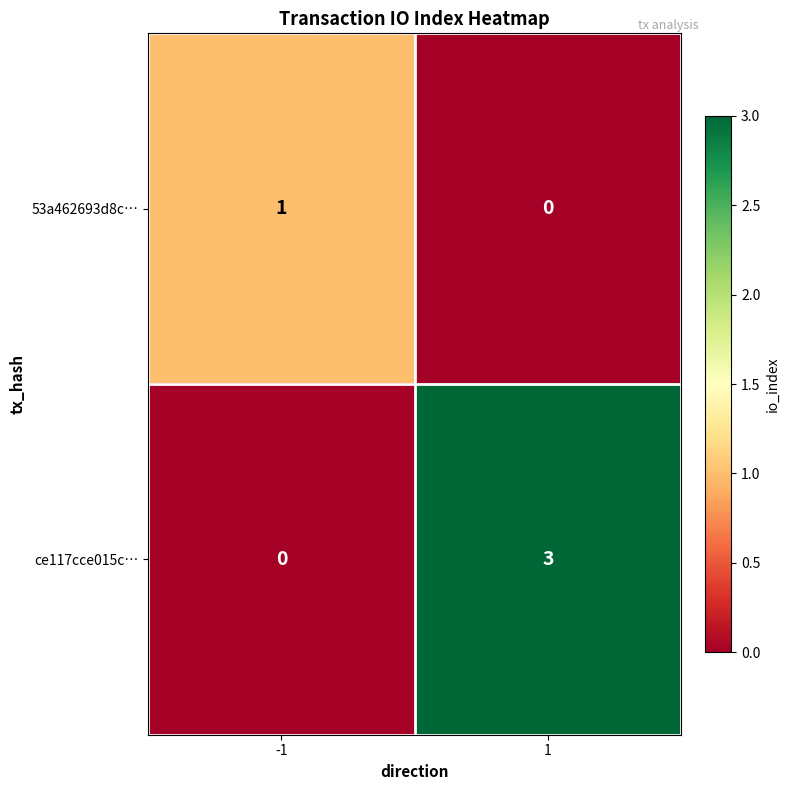

Reading right to left, transcribe all the data shown in this chart.

53a462693d8c…: 1=0	-1=1
ce117cce015c…: 1=3	-1=0